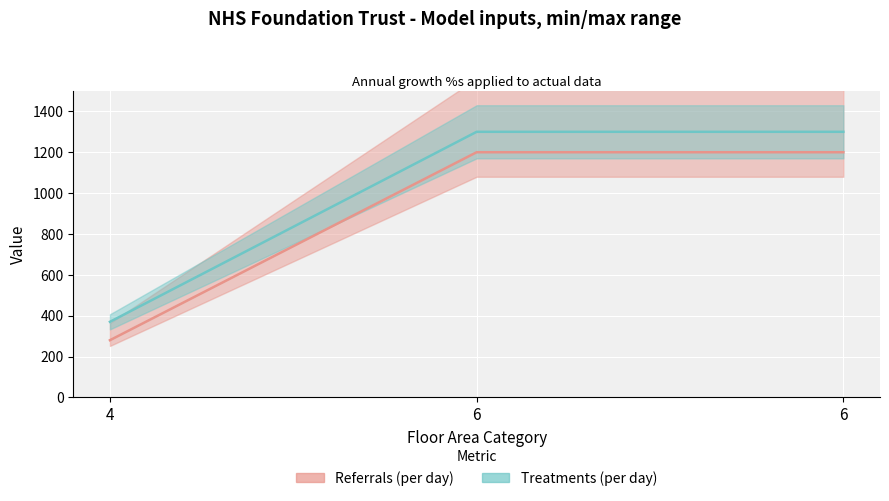

Between 4 and 6, which is larger?

6